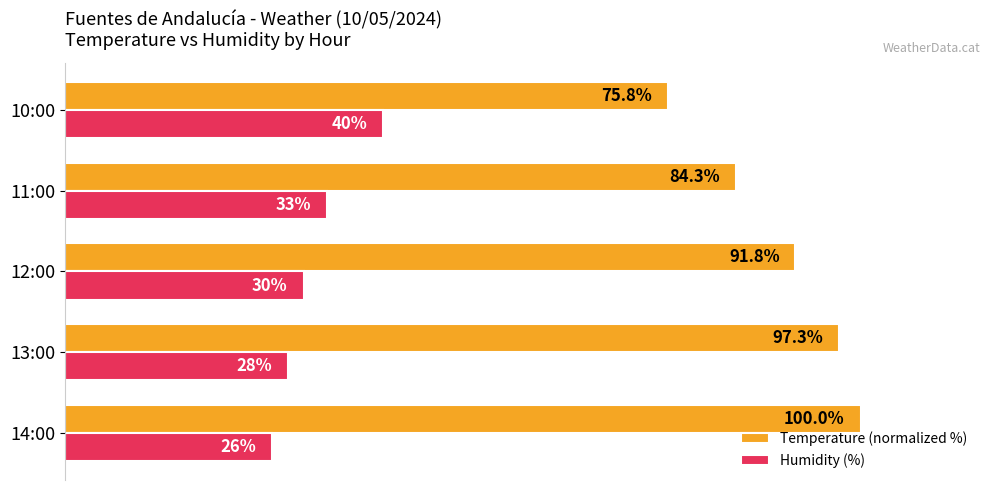

What are all the series names shown in the legend?

Temperature (normalized %), Humidity (%)